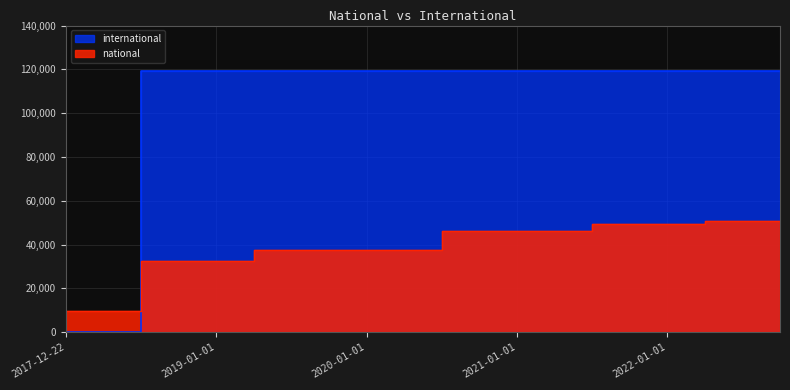

Which series ends up on top after the final intersection of international and national?

international